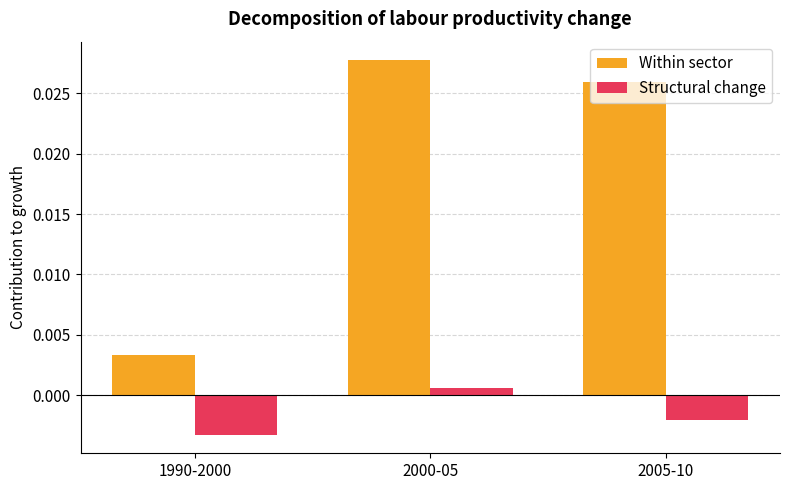

Between 2000-05 and 2005-10, which series saw the biggest shift?

Structural change